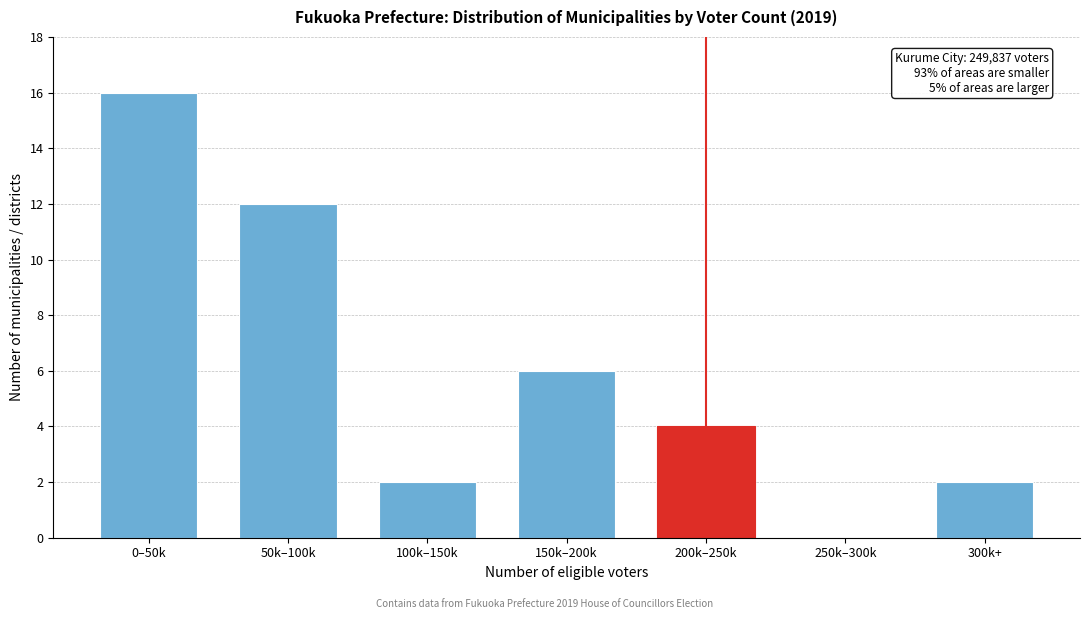

Reading left to right, transcribe all the data shown in this chart.

0–50k=16	50k–100k=12	100k–150k=2	150k–200k=6	200k–250k=4	250k–300k=0	300k+=2